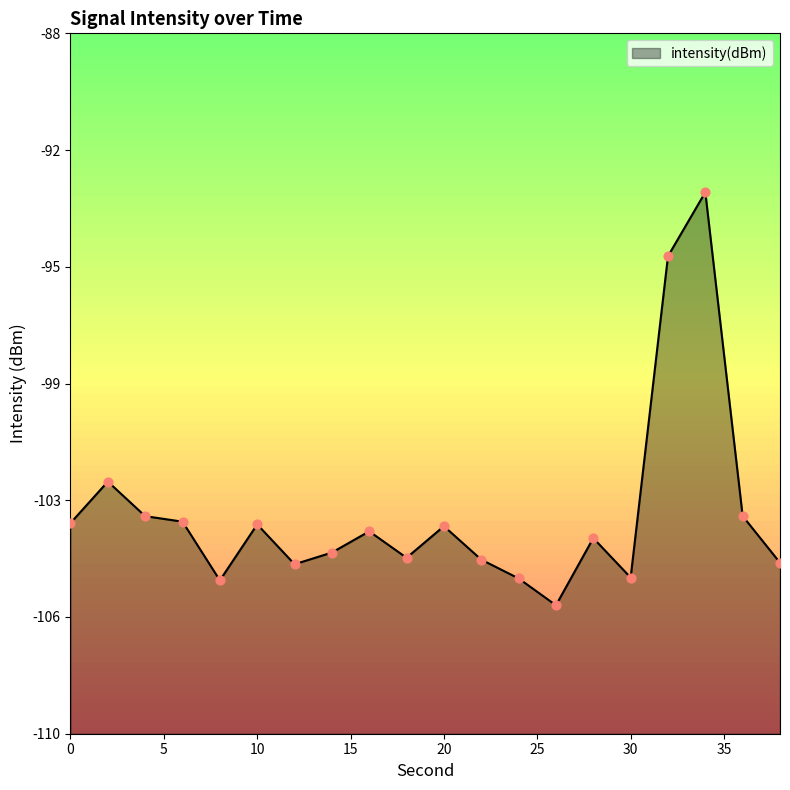

What is the change in value from 16 to 32?

+8.6